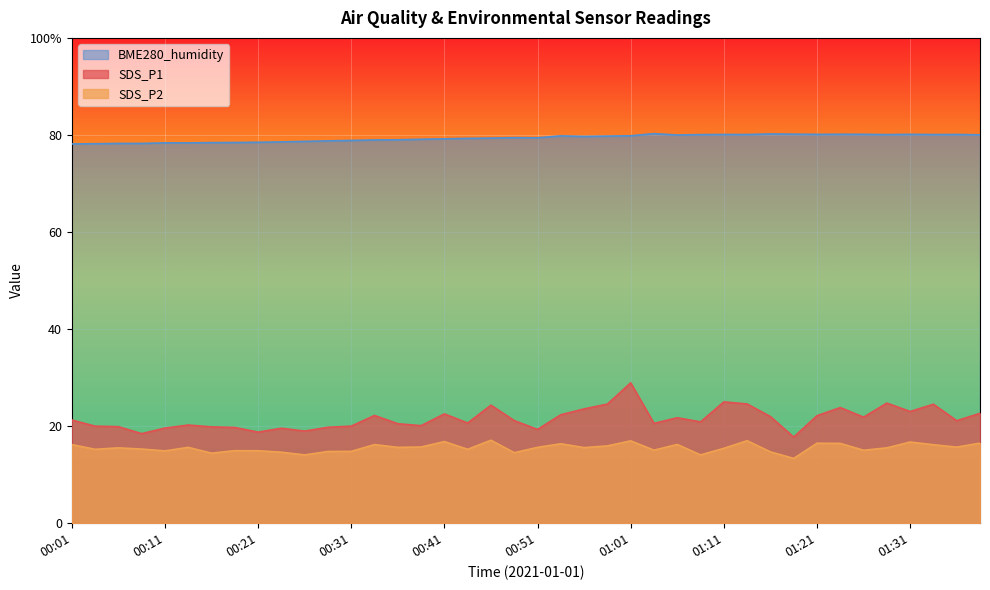

How many values in the SDS_P2 series exceed 15?

28